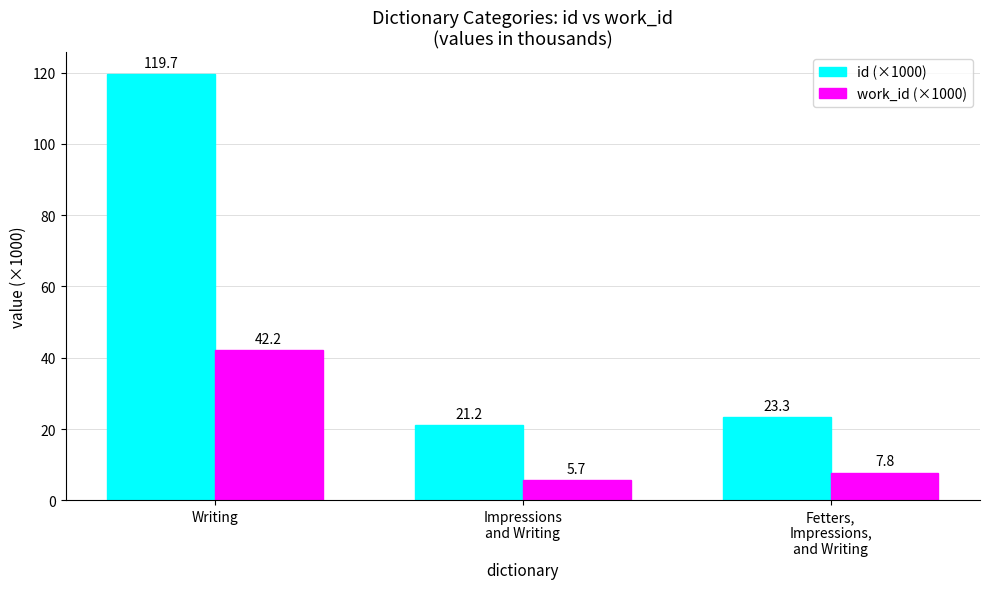

Between Writing and Impressions
and Writing, which series saw the biggest shift?

id (×1000)